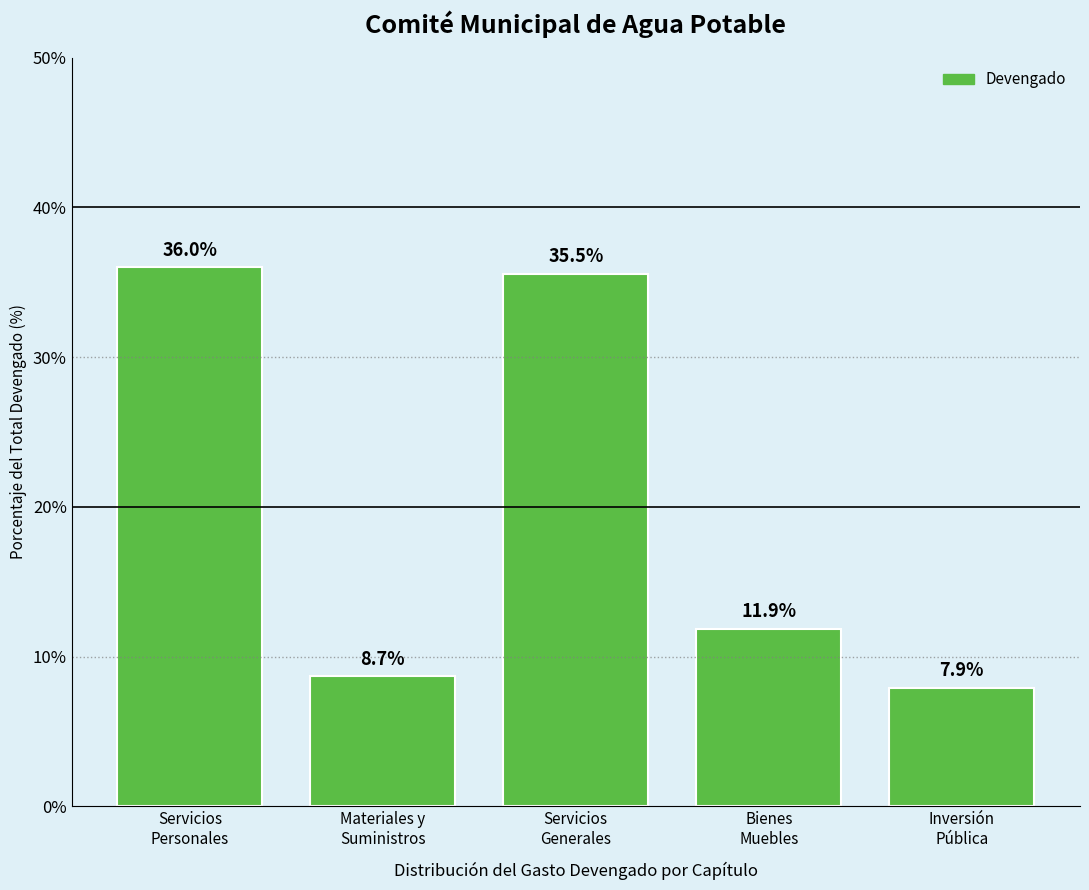

Reading right to left, what are all the values shown in this chart?

7.9	11.9	35.5	8.7	36.0